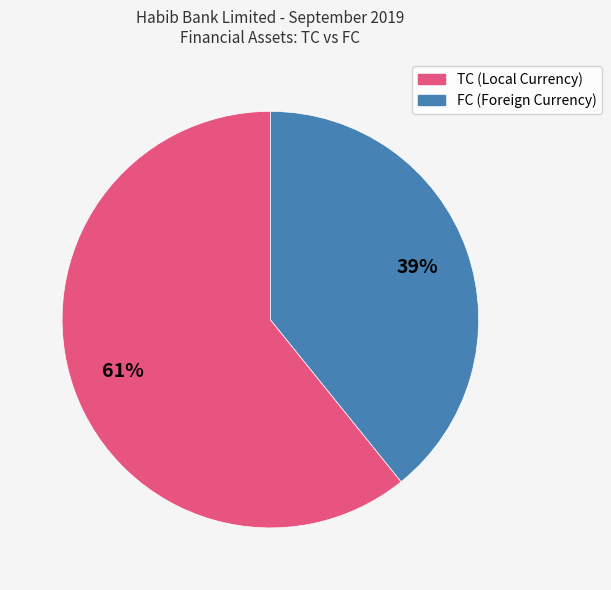

To the nearest percent, what is the average slice percentage?

50%